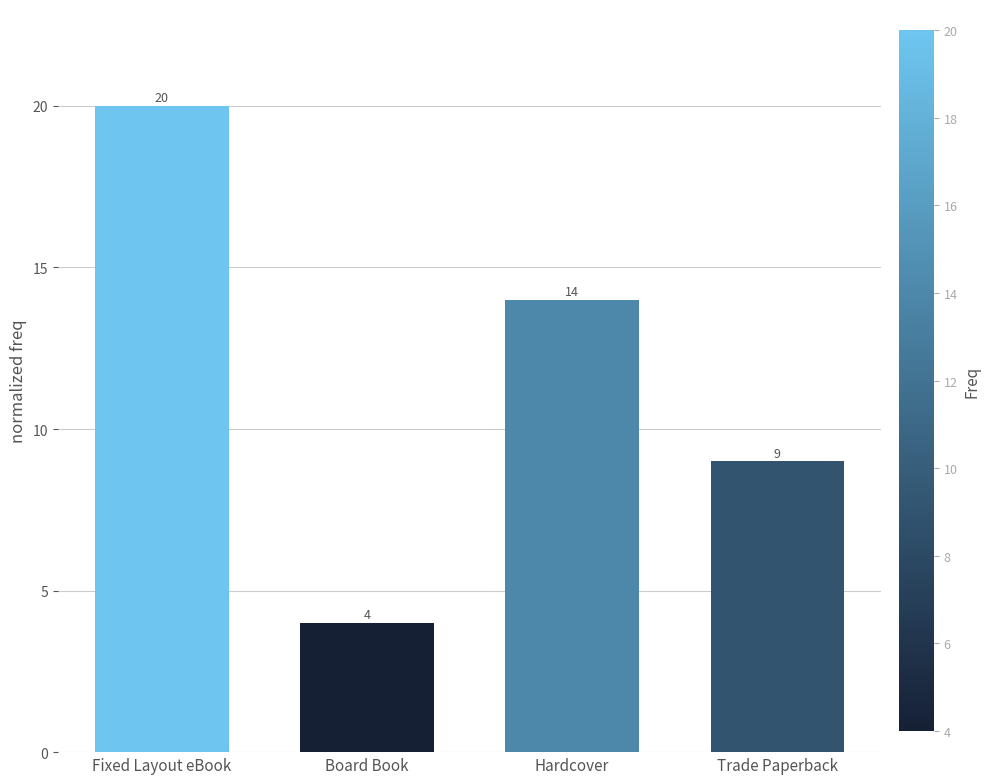

Rank the categories by value from lowest to highest.

Board Book, Trade Paperback, Hardcover, Fixed Layout eBook